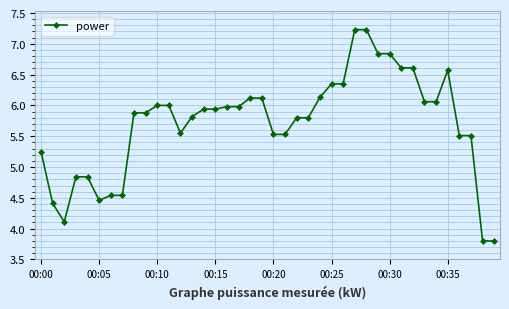

True or false: the data has more than 0 interior local peaks.

True